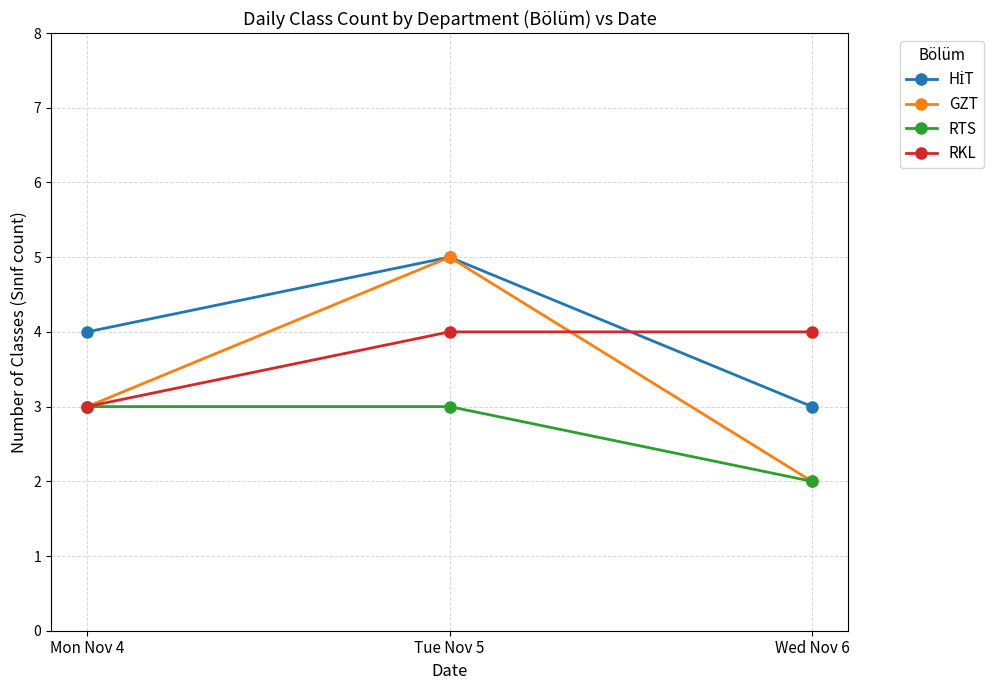

At which category is the sum across all series the highest?

Tue Nov 5